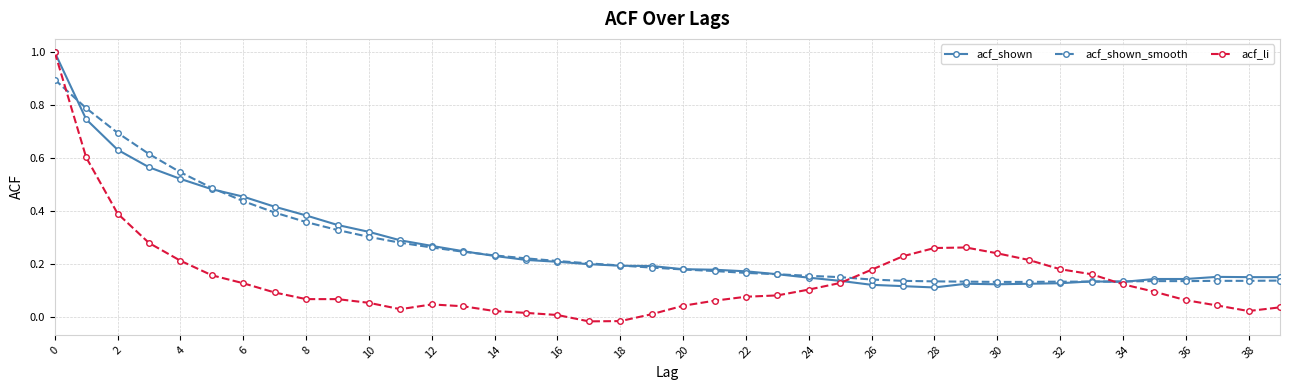

What is the maximum value shown in the chart?

1.0